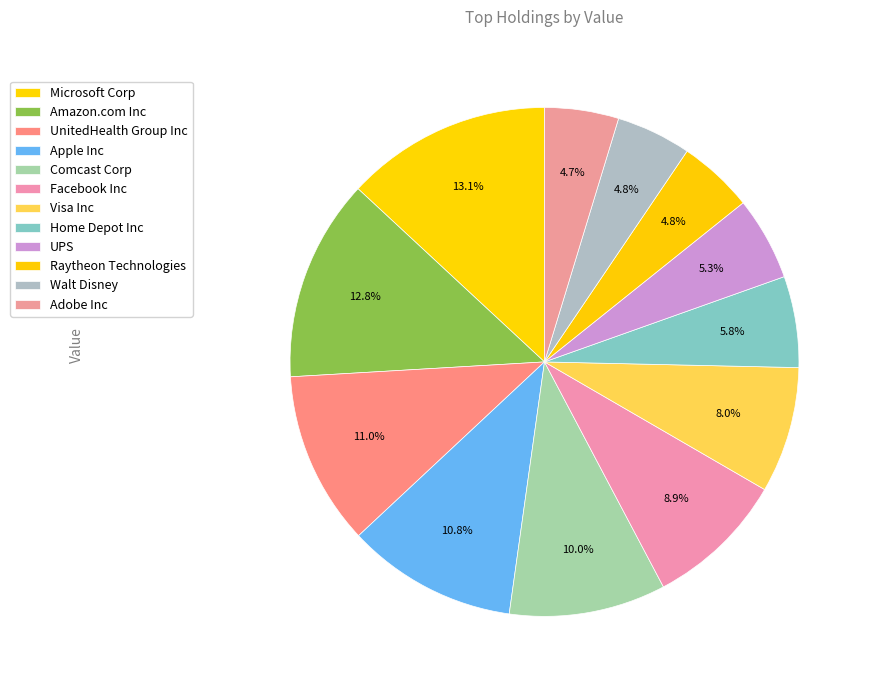

The UnitedHealth Group Inc slice represents 11% of the pie. True or false?

True